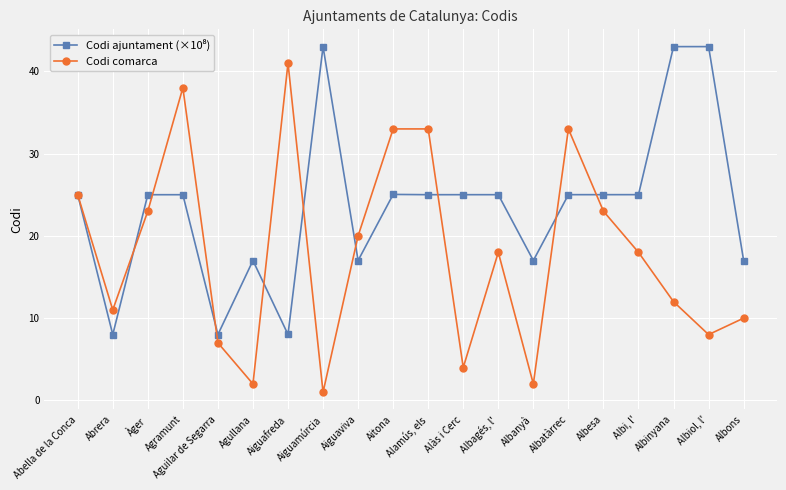

Is this an area chart (filled region under the line)?

No